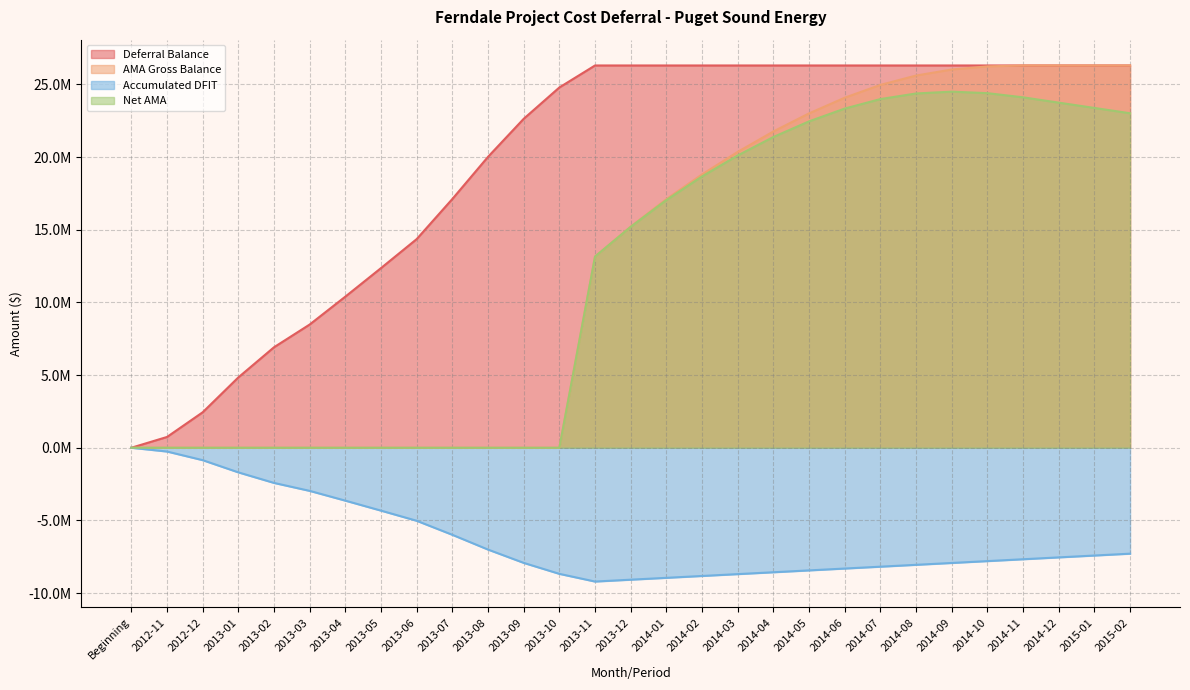

What is the spread (max minus min) of values at 2014-05?

34742008.9